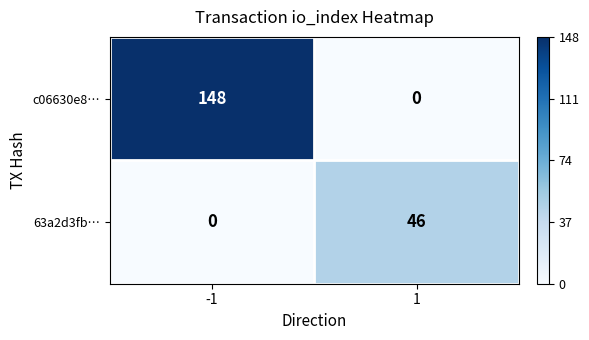

What is the average value of the c06630e8… series?

74